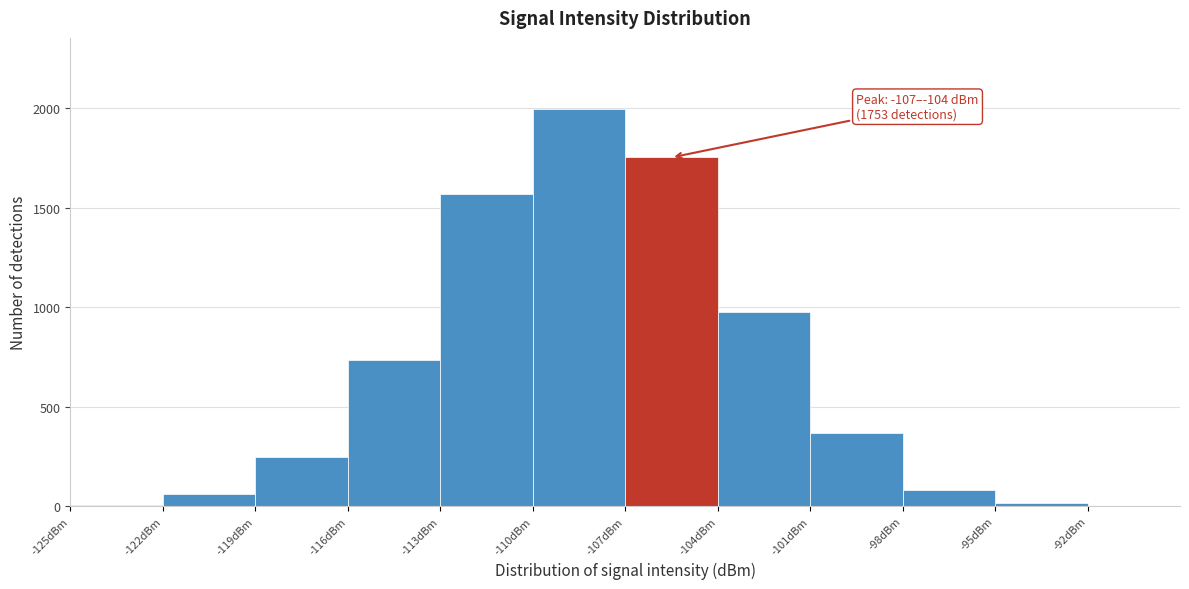

Over which range of the x-axis is the bar tallest?

-110 to -107